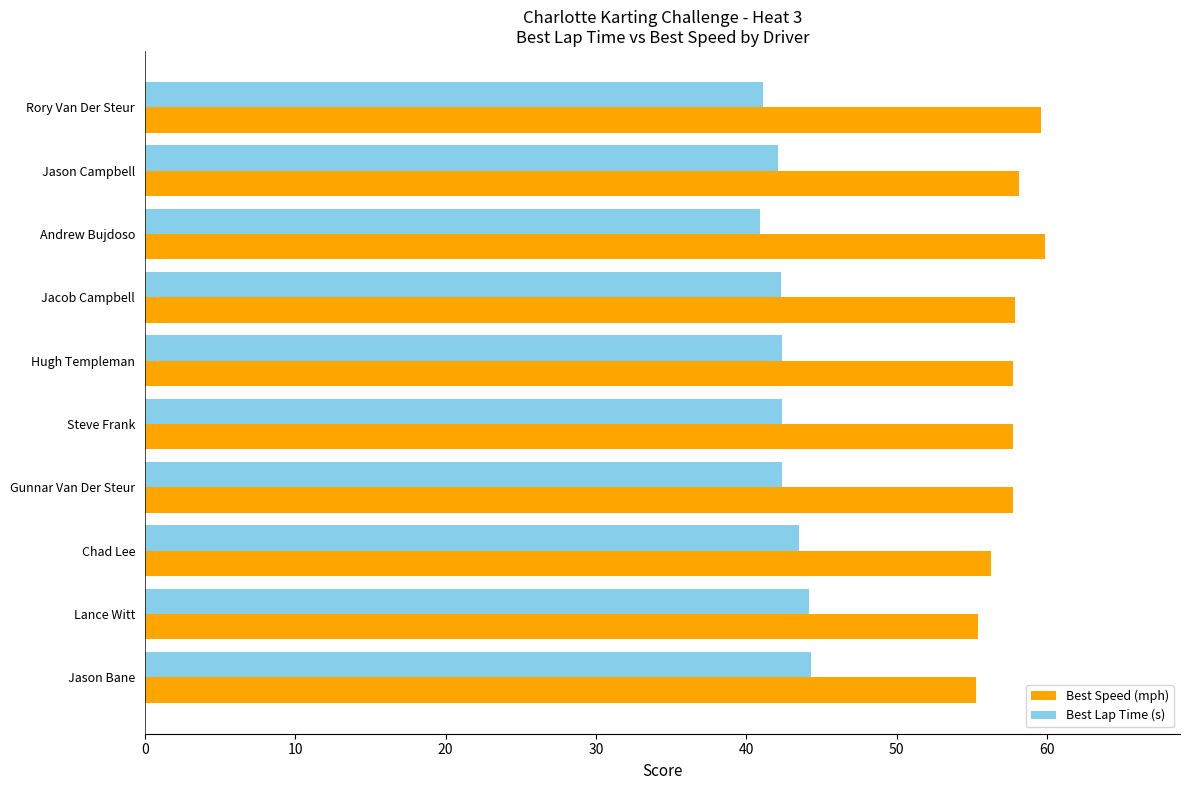

Count the number of data series in this chart.

2